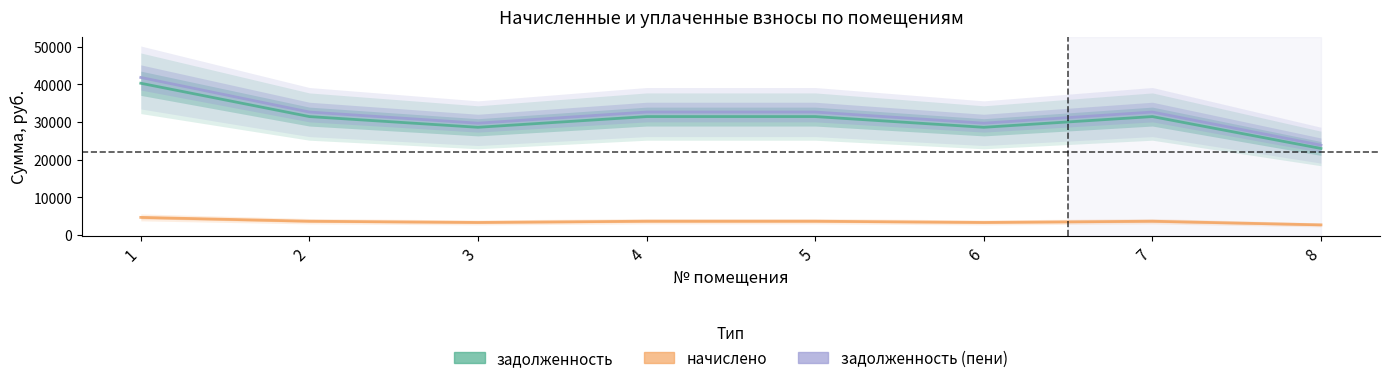

How many lines are shown in the chart?

3